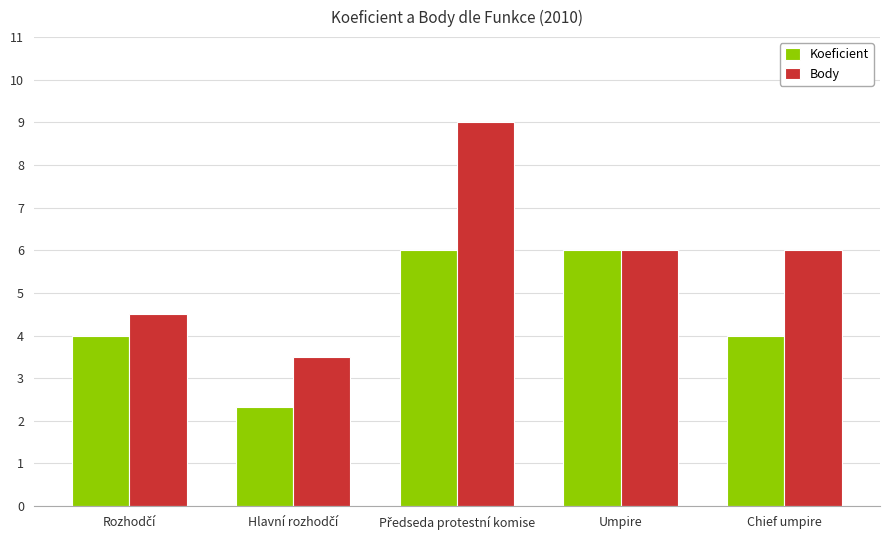

Which series has the largest range (max minus min)?

Body